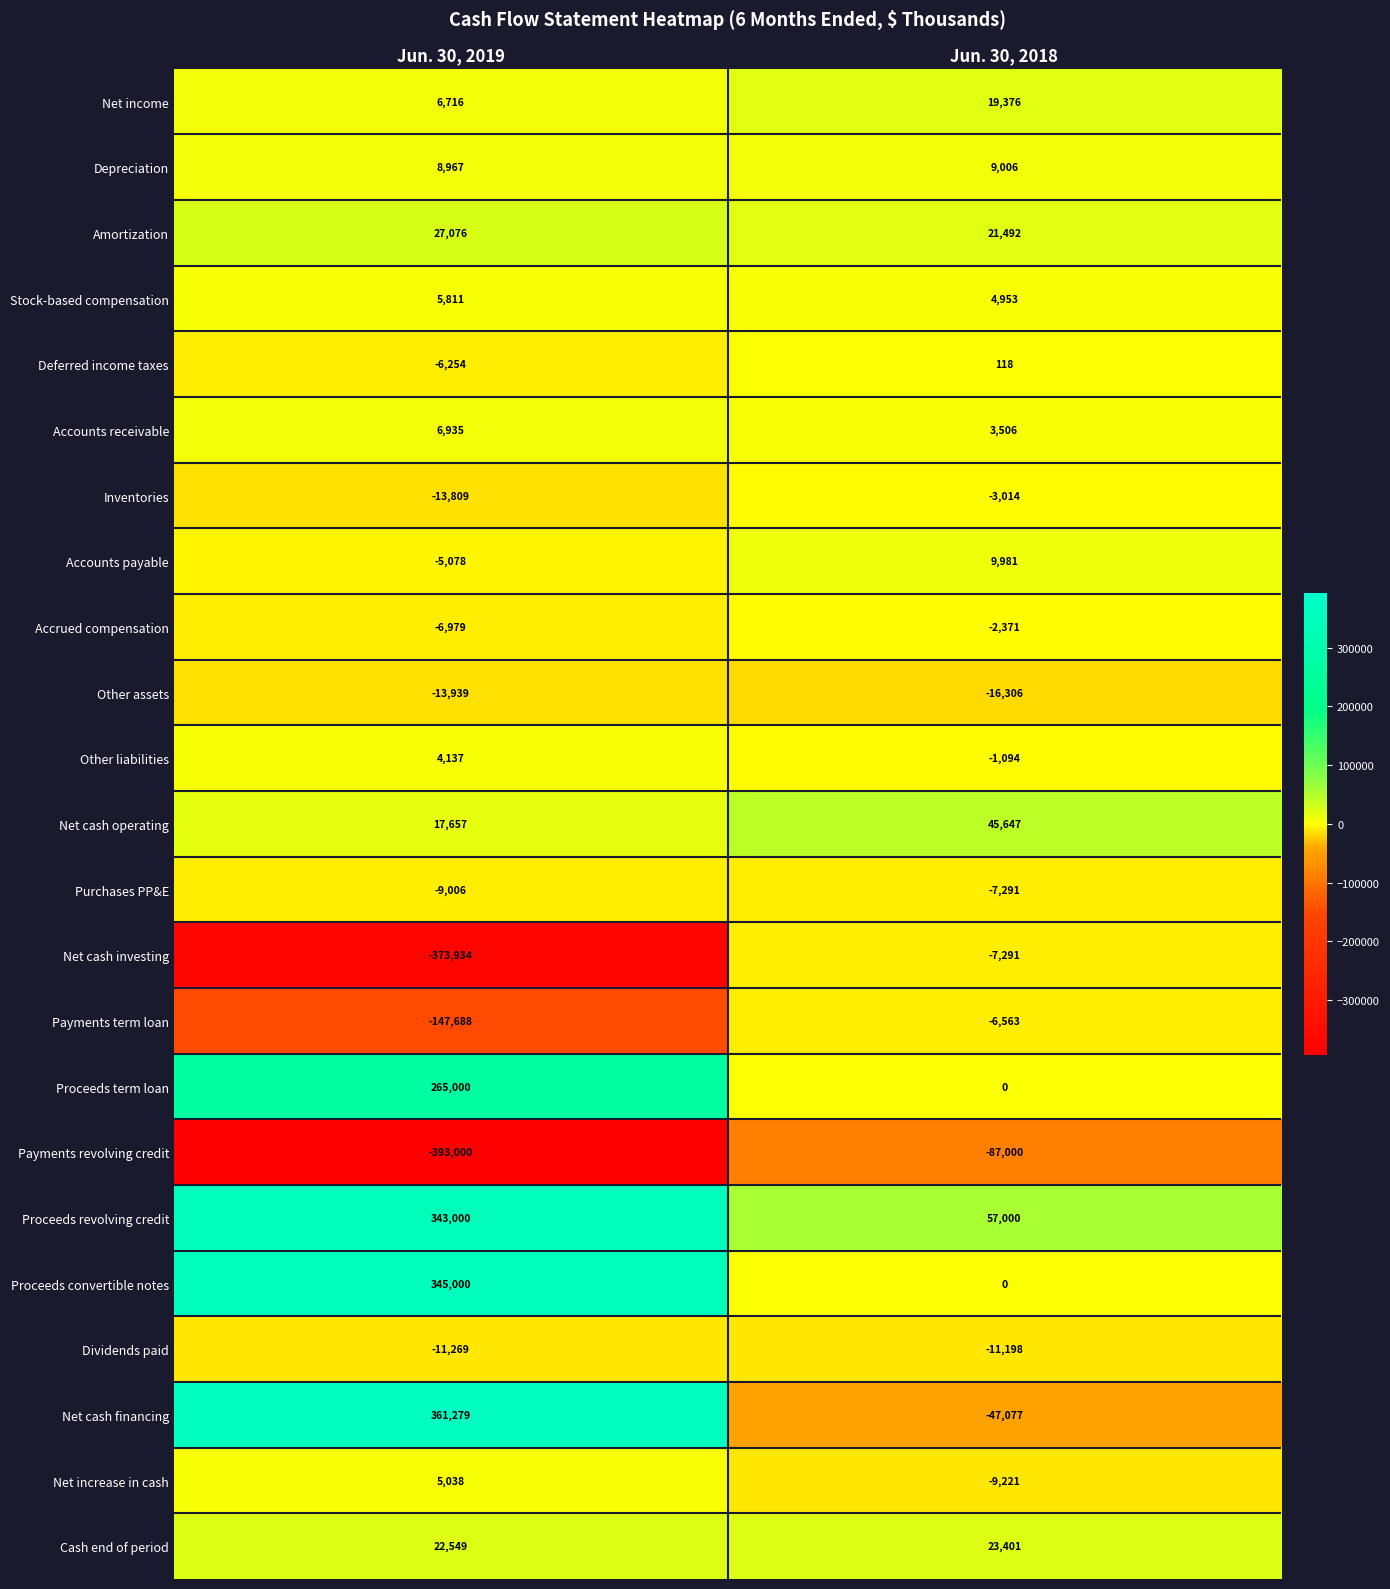

Read the Other assets value at Jun. 30, 2018, to the nearest 50.

-16300